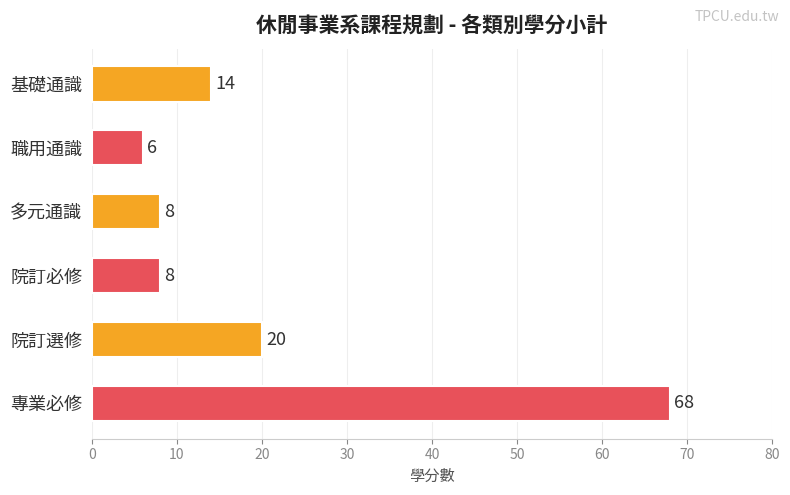

What is the average value?

21